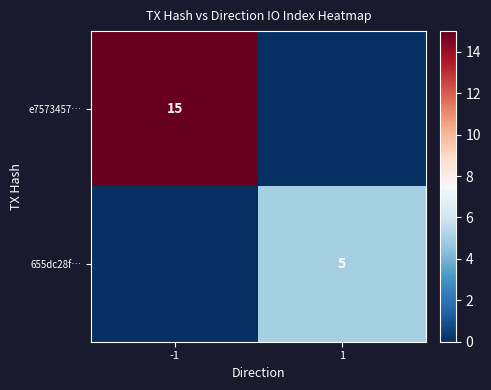

The value of e7573457… at -1 is 10. True or false?

False